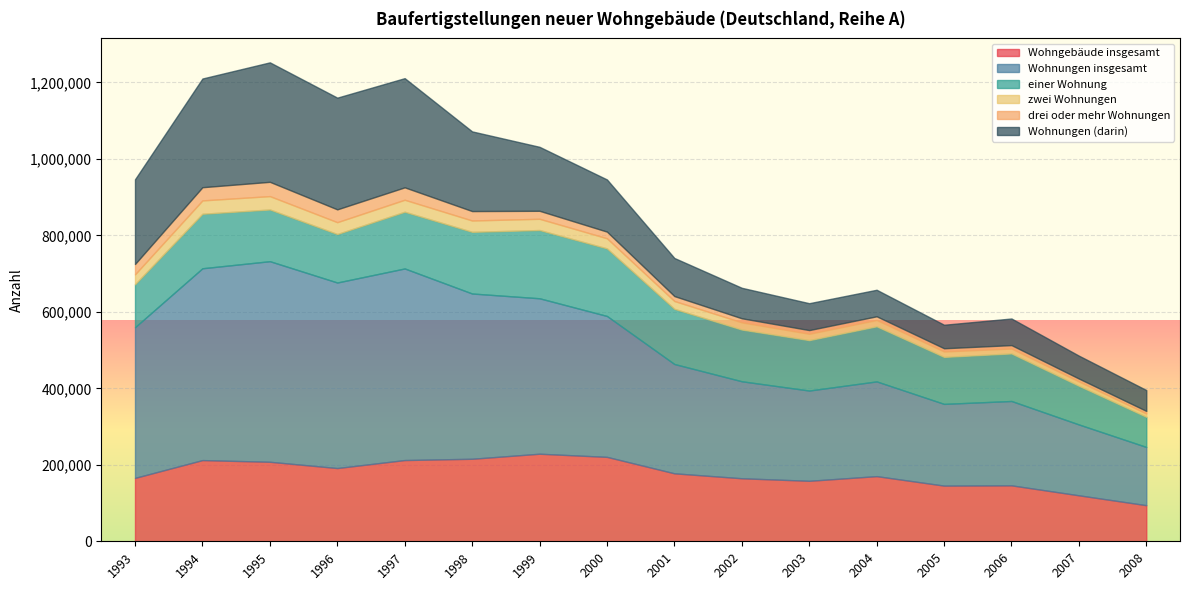

Between 1996 and 2003, which series saw the biggest shift?

Wohnungen insgesamt